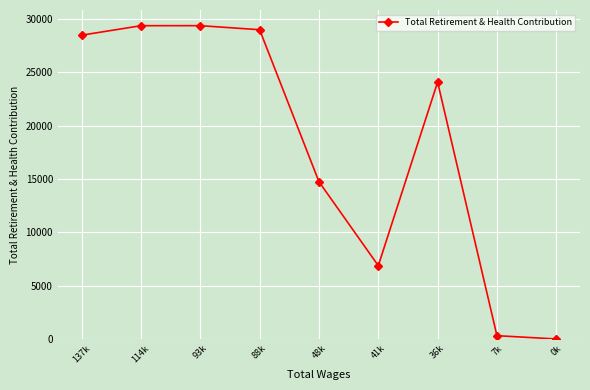

Is it true that the value at 36k is 24100?

True